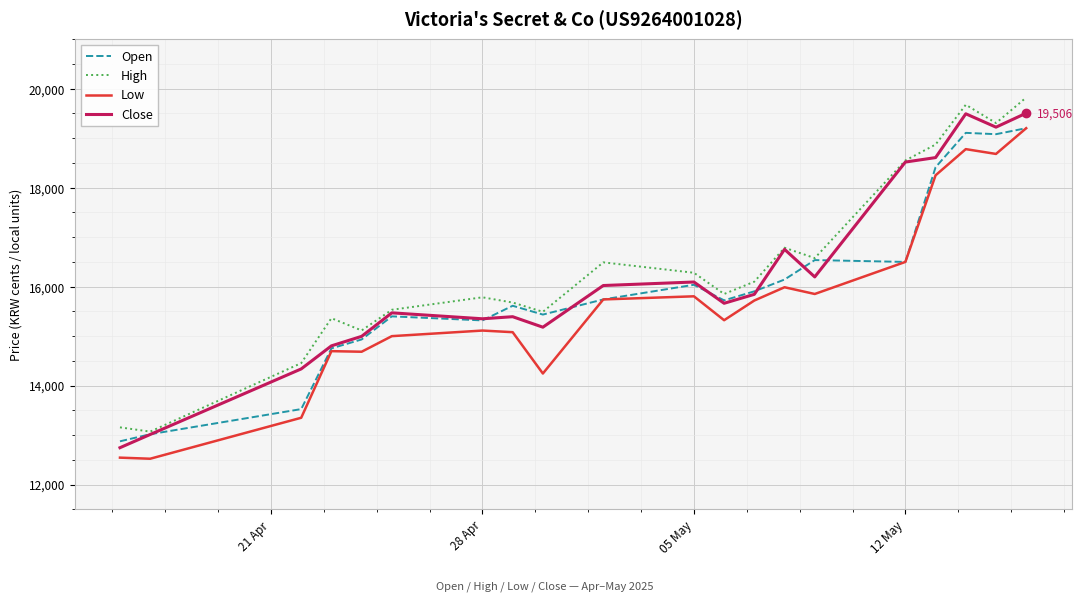

What are all the series names shown in the legend?

Open, High, Low, Close